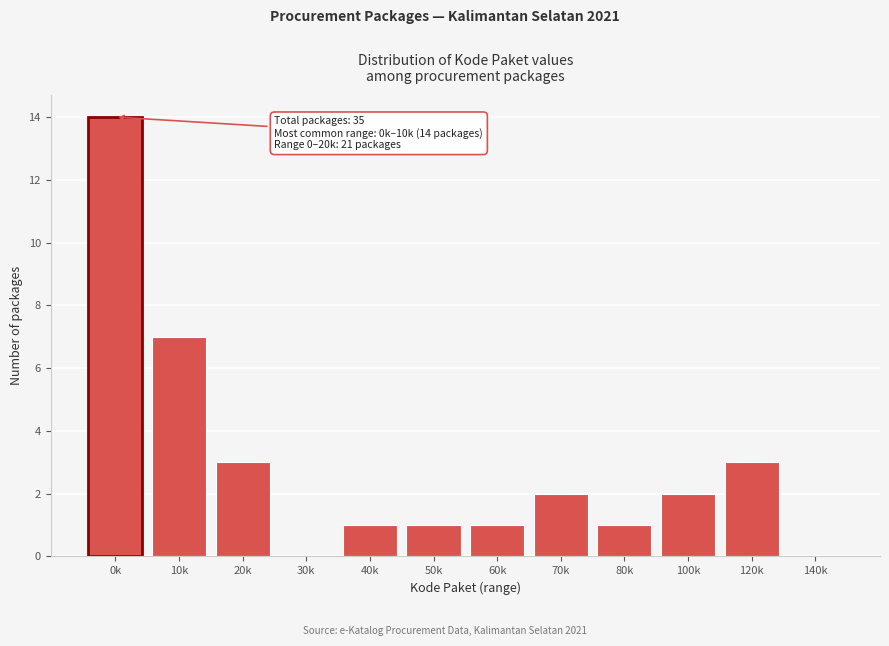

Reading left to right, list all the values displayed in this chart.

0k=14	10k=7	20k=3	30k=0	40k=1	50k=1	60k=1	70k=2	80k=1	100k=2	120k=3	140k=0